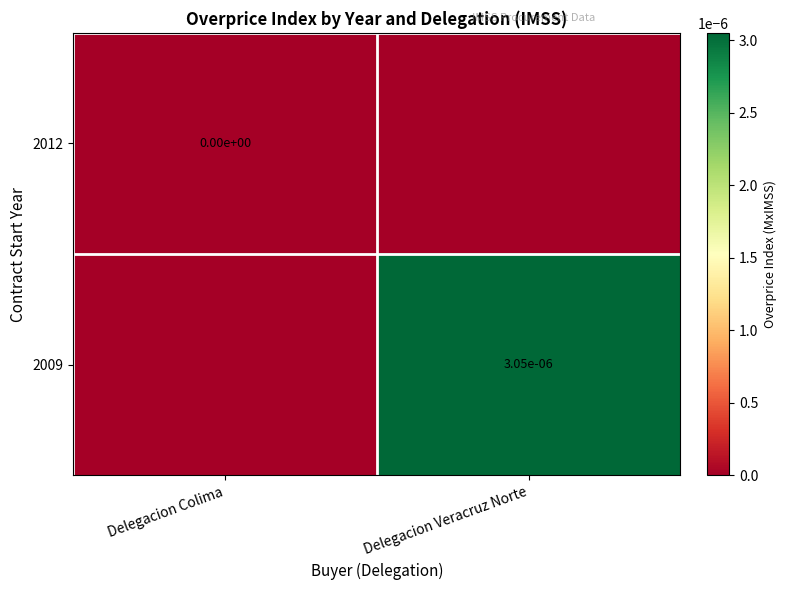

The value of 2009 at Delegacion Veracruz Norte is 0.0. True or false?

True